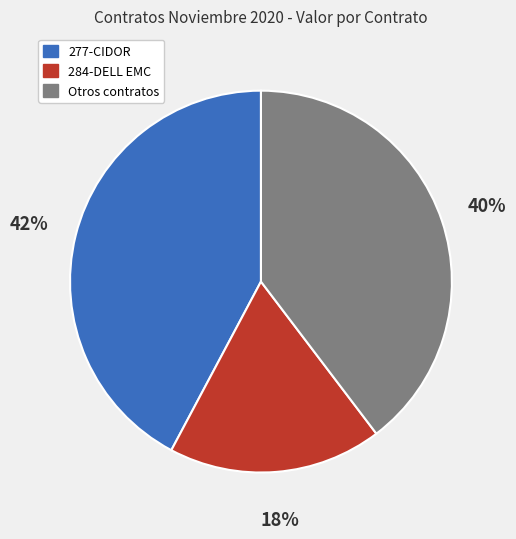

Is there a majority slice in this chart?

No